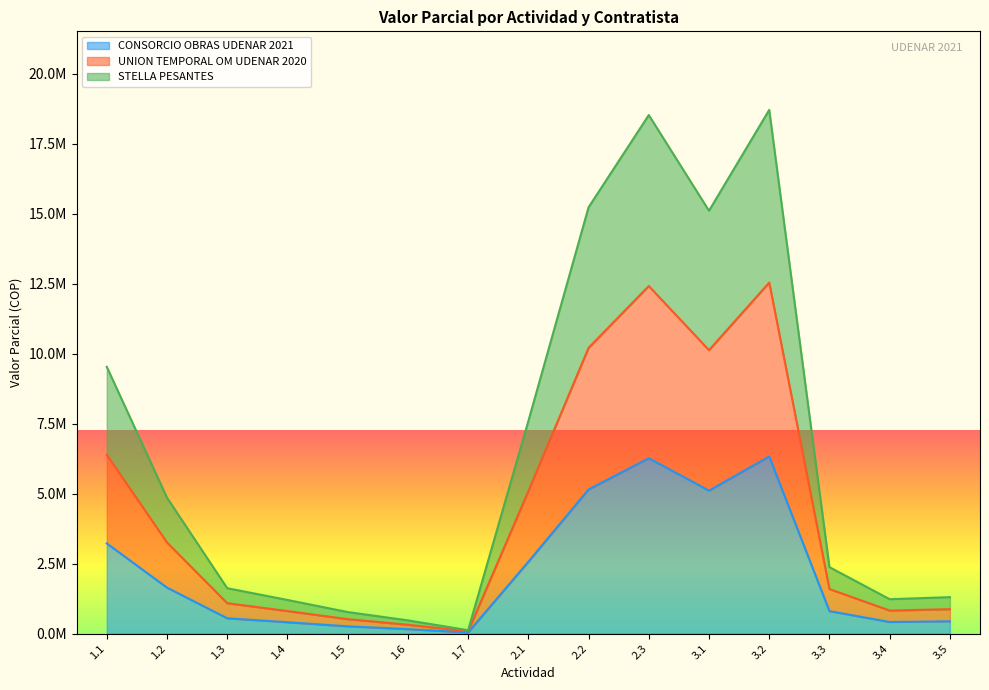

What is the maximum value shown in the chart?

18706558.5